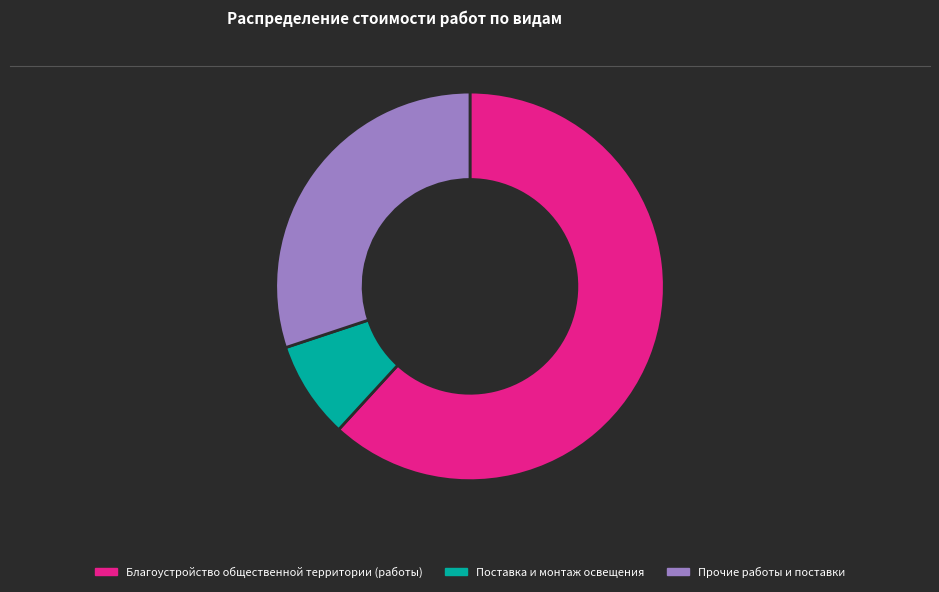

Approximately how many times larger is the value at Поставка и монтаж освещения compared to Прочие работы и поставки?

0.3